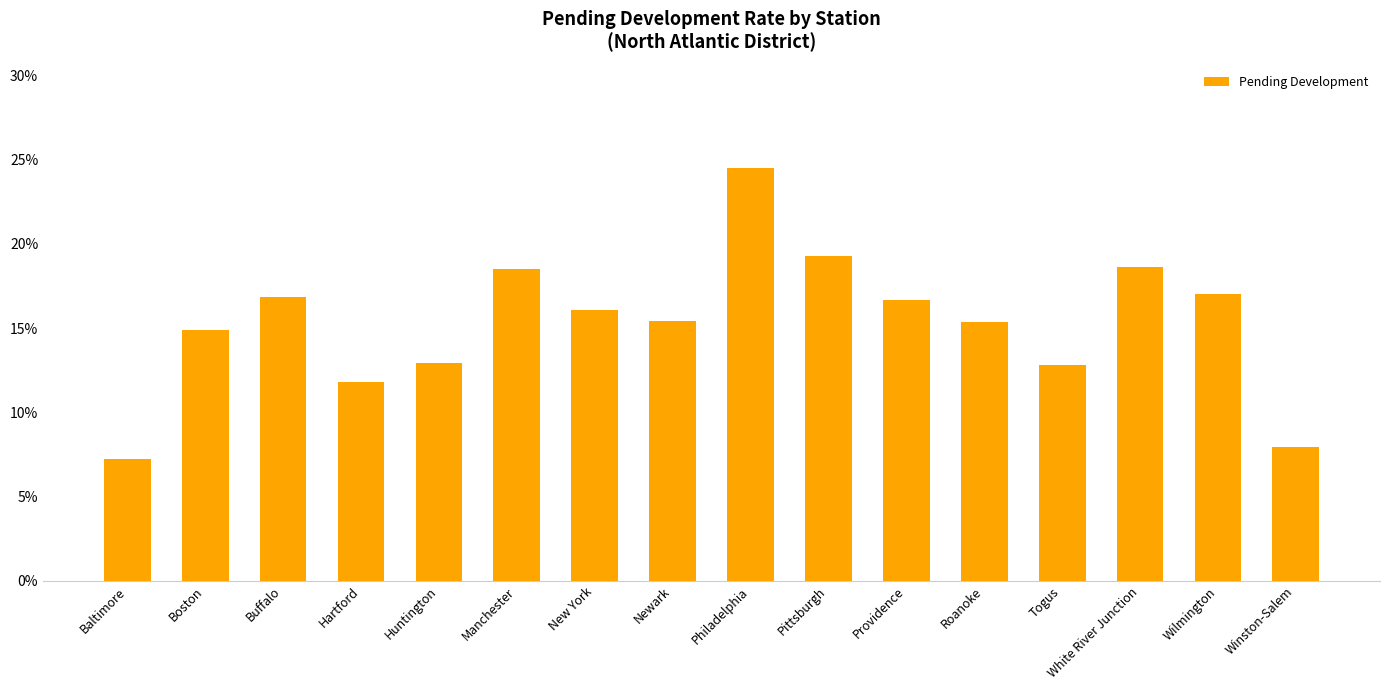

True or false: the data shows 0.0 at Baltimore.

False